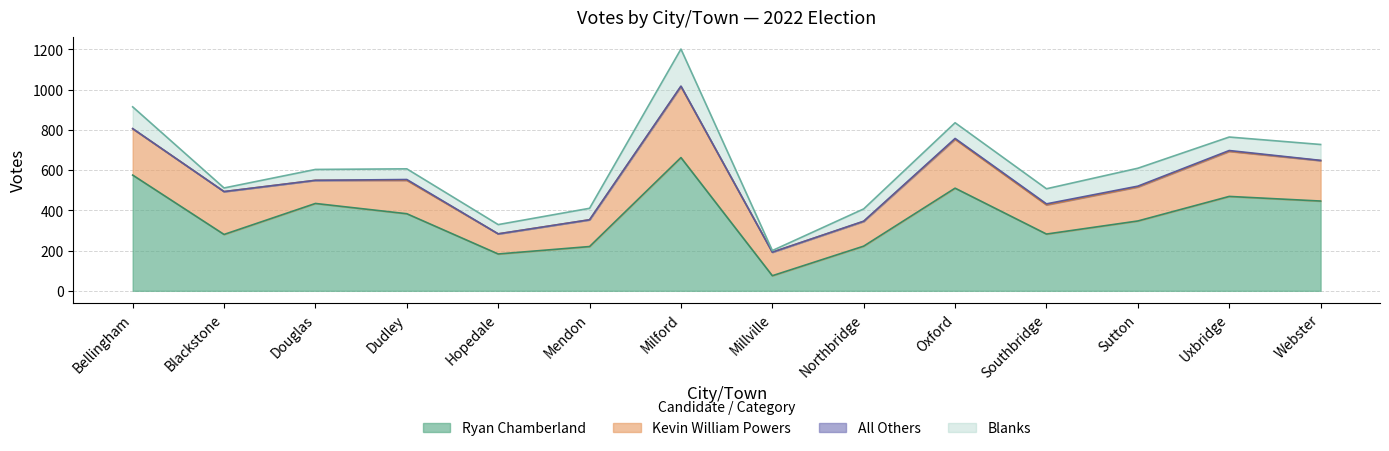

What position from the right is Oxford?

5